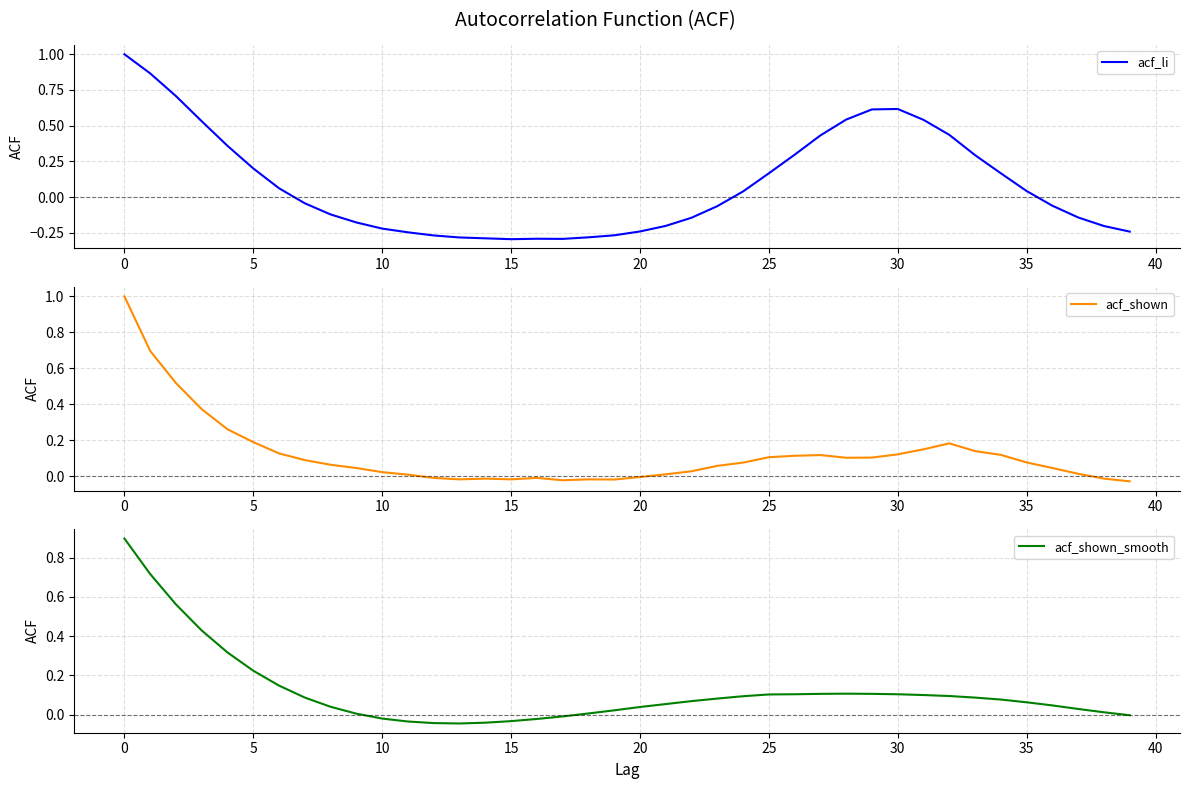

The acf_li series shows 0.1 at 24. True or false?

False